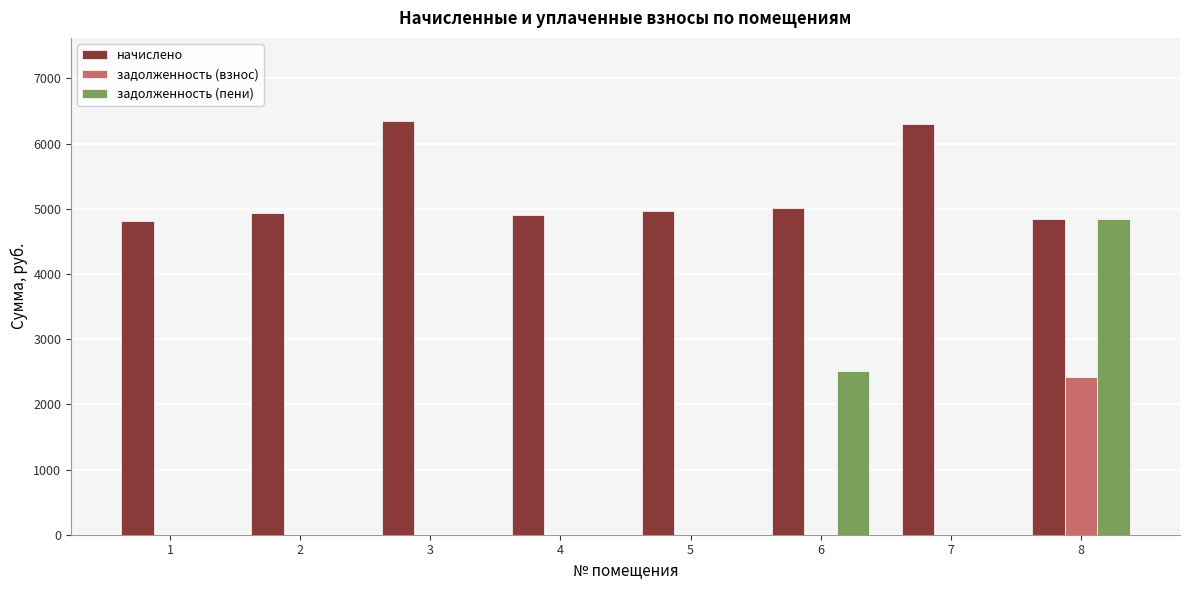

How many groups of bars are there?

8